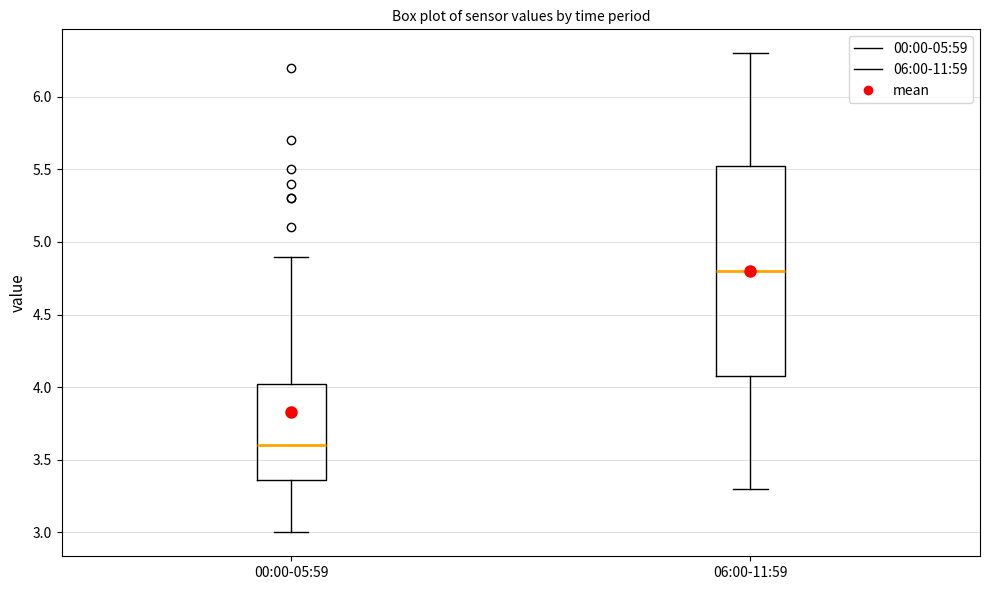

Reading left to right, read every box against the y-axis: the position of its median line, the range the box covers, and the ends of its whiskers. The values are not printed on the chart, so give them approximately, as read against the axis.

00:00-05:59: median 3.60, box 3.35 to 4.05, whiskers 3.00 to 4.90
06:00-11:59: median 4.80, box 4.10 to 5.55, whiskers 3.30 to 6.30